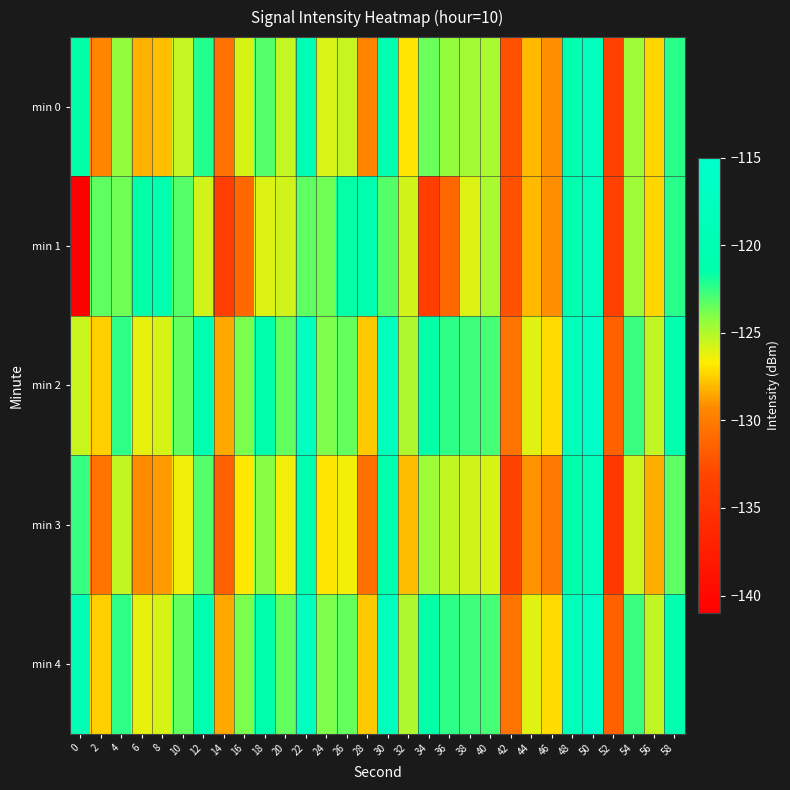

Reading left to right, extract all data points from this chart.

min 0: 0=-121.5	2=-129.5	4=-124.4	6=-128.2	8=-127.9	10=-125.4	12=-122.2	14=-130.5	16=-125.8	18=-123.1	20=-125.4	22=-119.1	24=-125.9	26=-125.5	28=-129.6	30=-119.7	32=-126.9	34=-123.6	36=-124.4	38=-124.7	40=-124.8	42=-132.4	44=-128.0	46=-129.1	48=-120.4	50=-117.8	52=-133.5	54=-124.6	56=-127.3	58=-122.3
min 1: 0=-140.9	2=-123.4	4=-123.7	6=-121.6	8=-120.4	10=-123.1	12=-125.7	14=-133.8	16=-131.1	18=-125.9	20=-125.7	22=-123.4	24=-123.7	26=-121.6	28=-120.4	30=-123.1	32=-125.7	34=-133.8	36=-131.1	38=-125.9	40=-124.8	42=-132.4	44=-128.0	46=-129.1	48=-120.4	50=-117.8	52=-133.5	54=-124.6	56=-127.3	58=-122.3
min 2: 0=-125.5	2=-127.5	4=-122.4	6=-126.2	8=-125.9	10=-123.4	12=-120.2	14=-128.5	16=-123.8	18=-121.1	20=-123.4	22=-117.1	24=-123.9	26=-123.5	28=-127.6	30=-117.7	32=-124.9	34=-121.6	36=-122.4	38=-122.7	40=-122.8	42=-130.4	44=-126.0	46=-127.1	48=-118.4	50=-115.8	52=-131.5	54=-122.6	56=-125.3	58=-120.3
min 3: 0=-122.5	2=-130.5	4=-125.4	6=-129.2	8=-128.9	10=-126.4	12=-123.2	14=-131.5	16=-126.8	18=-124.1	20=-126.4	22=-120.1	24=-126.9	26=-126.5	28=-130.6	30=-120.7	32=-127.9	34=-124.6	36=-125.4	38=-125.7	40=-125.8	42=-133.4	44=-129.0	46=-130.1	48=-121.4	50=-118.8	52=-134.5	54=-125.6	56=-128.3	58=-123.3
min 4: 0=-119.5	2=-127.5	4=-122.4	6=-126.2	8=-125.9	10=-123.4	12=-120.2	14=-128.5	16=-123.8	18=-121.1	20=-123.4	22=-117.1	24=-123.9	26=-123.5	28=-127.6	30=-117.7	32=-124.9	34=-121.6	36=-122.4	38=-122.7	40=-122.8	42=-130.4	44=-126.0	46=-127.1	48=-118.4	50=-115.8	52=-131.5	54=-122.6	56=-125.3	58=-120.3